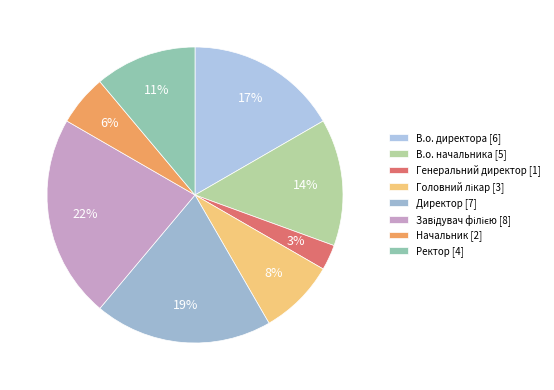

True or false: В.о. директора accounts for 17% of the total.

True